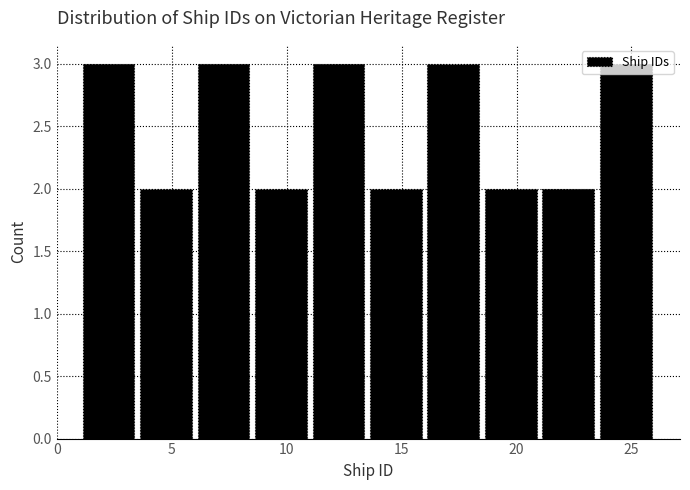

What is the height of the bar covering 23.5 to 26.0 on the x-axis? The values are not printed on the chart, so give them approximately, as read against the axis.

3